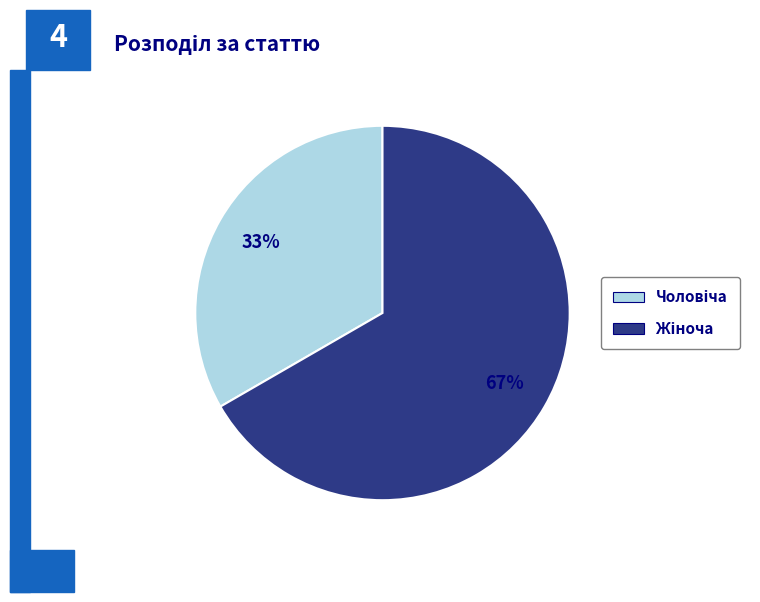

How many segments does this pie chart have?

2